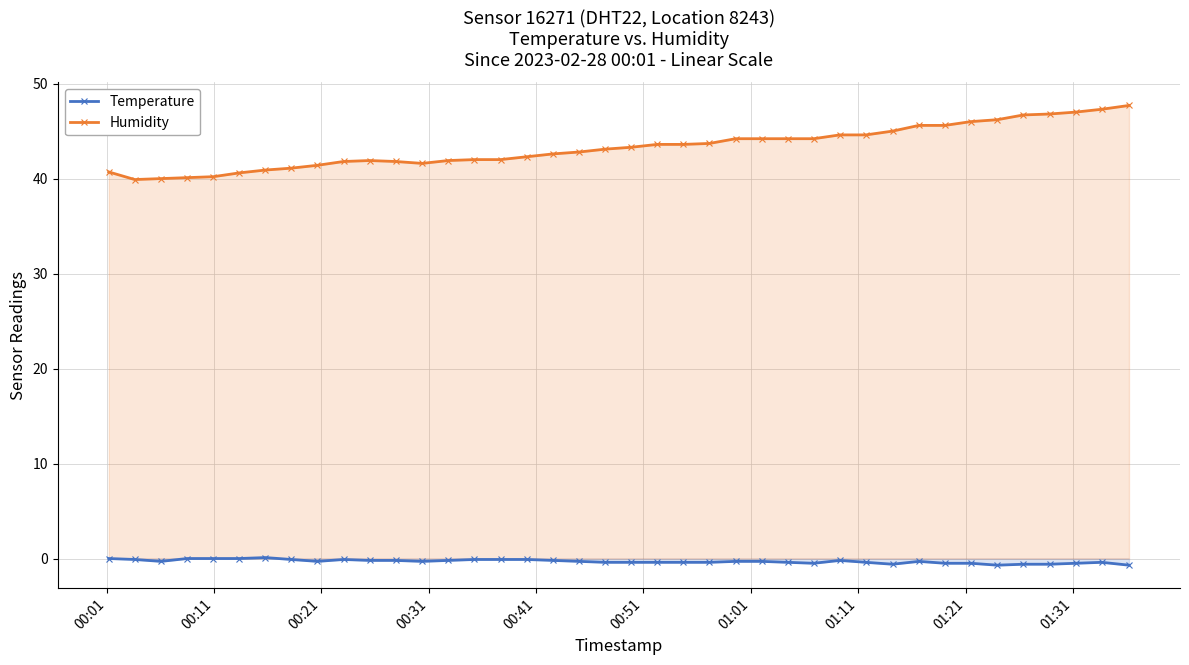

At how many categories does at least one series exceed 33?

40